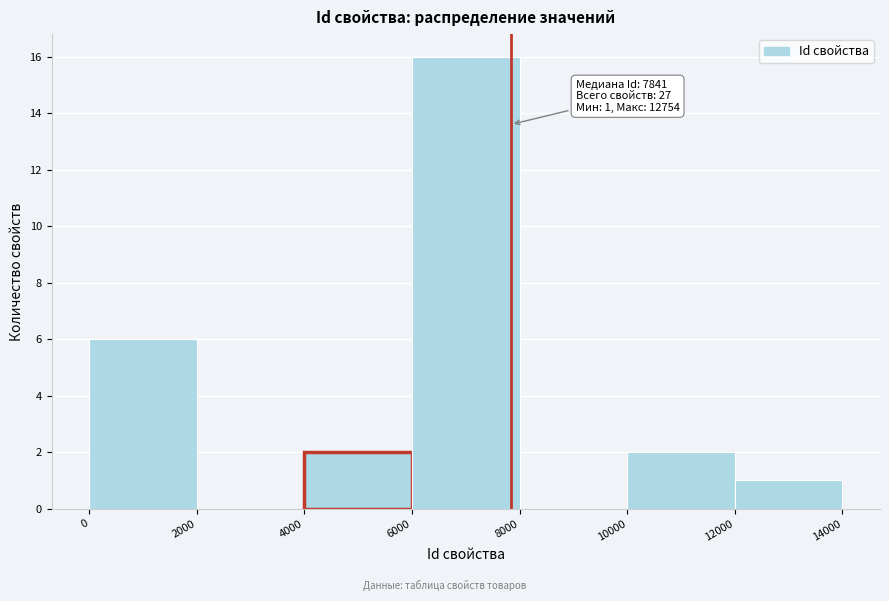

Which range on the x-axis has the tallest bar?

6000 to 8000